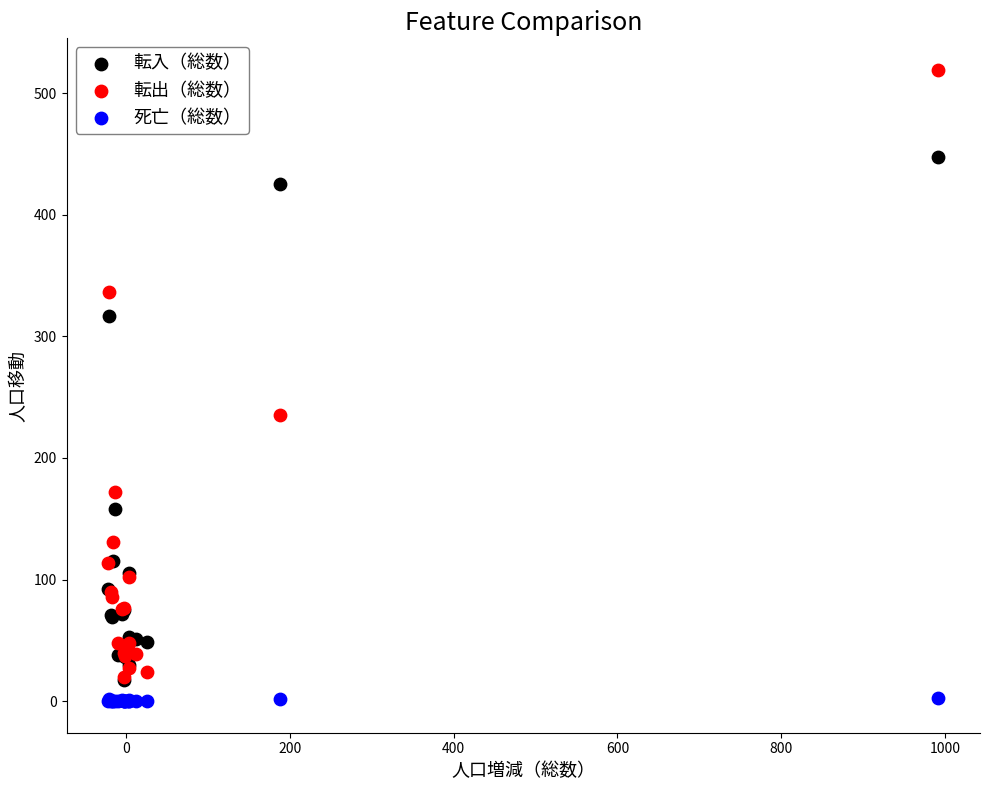

What are all the series names shown in the legend?

転入（総数）, 転出（総数）, 死亡（総数）